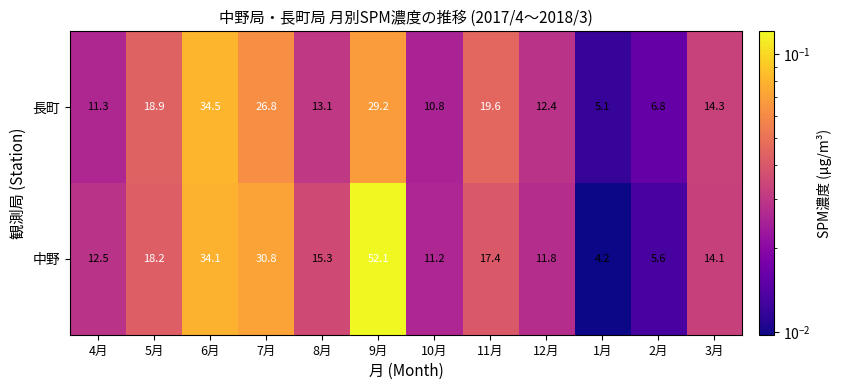

At which label is 長町 closest to 19?

5月